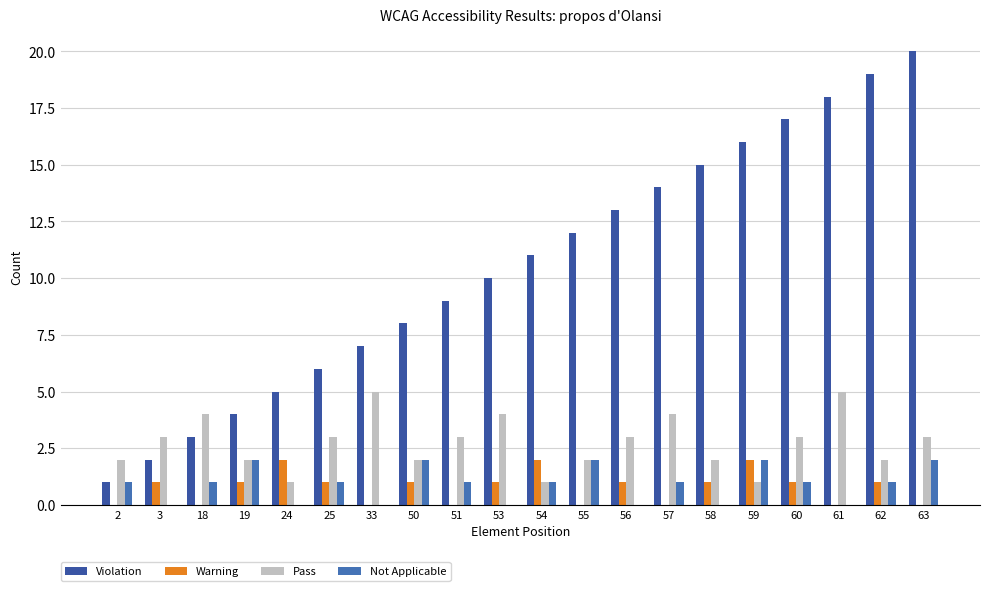

How many data points does each series have?

20